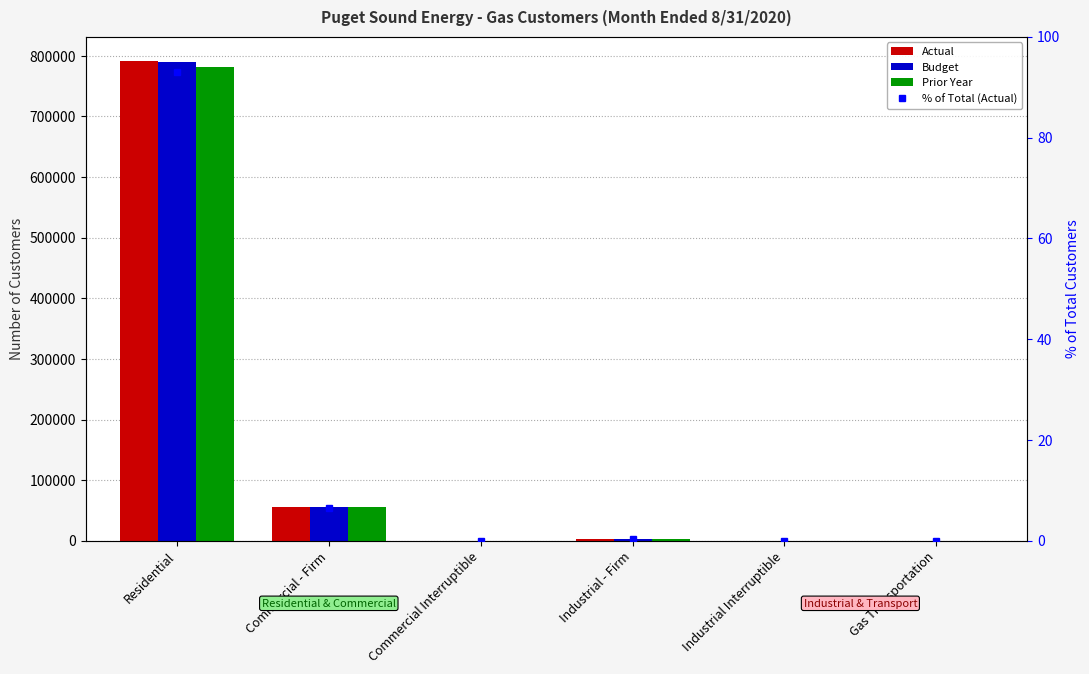

What is the lowest value of the Budget series?

8.0